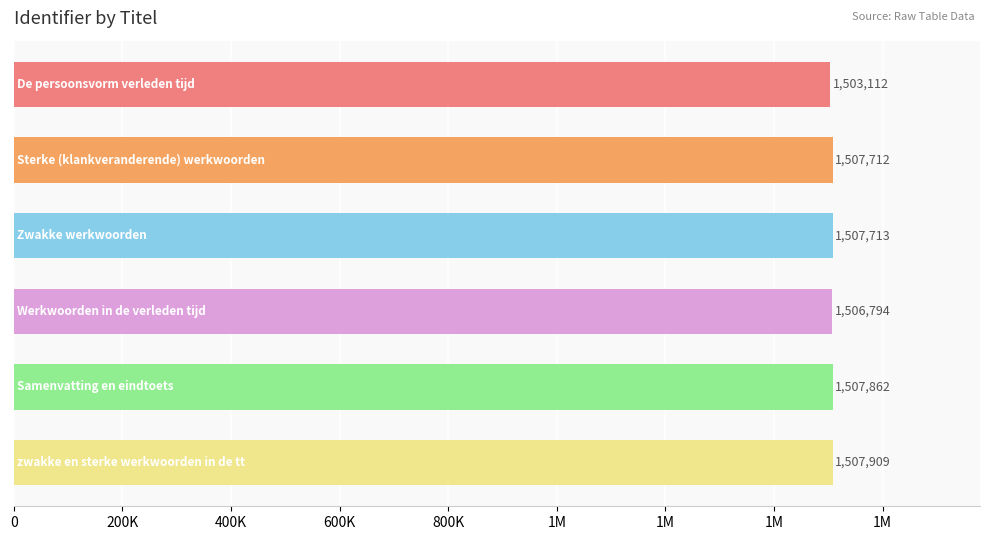

Does the chart contain any negative values?

No